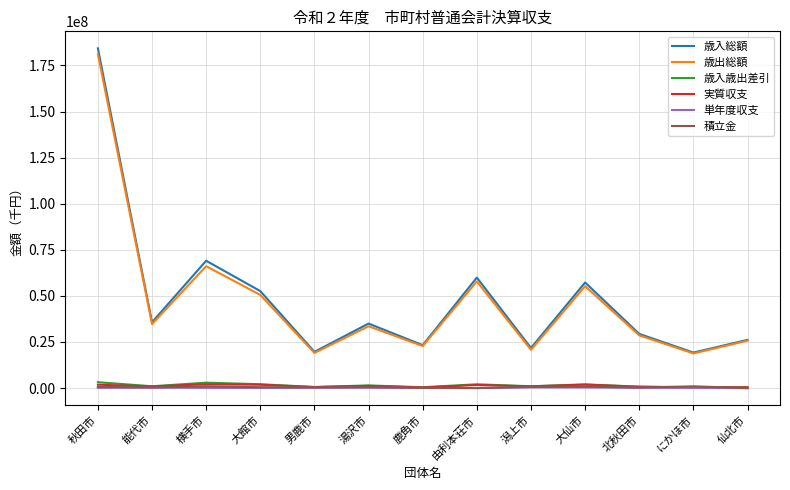

Which series has the largest range (max minus min)?

歳入総額